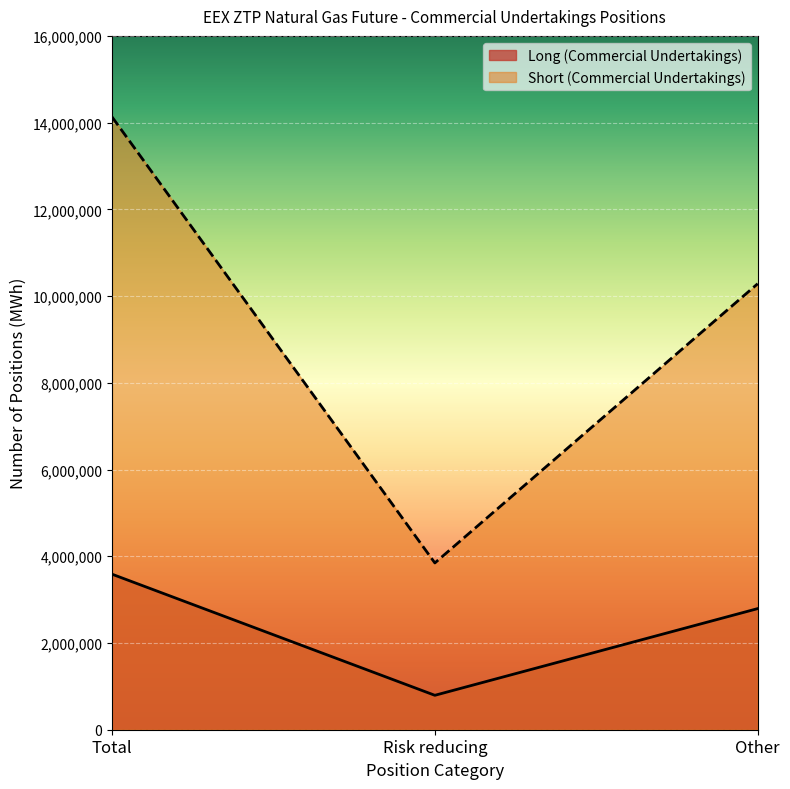

At which category is the sum across all series the highest?

Total